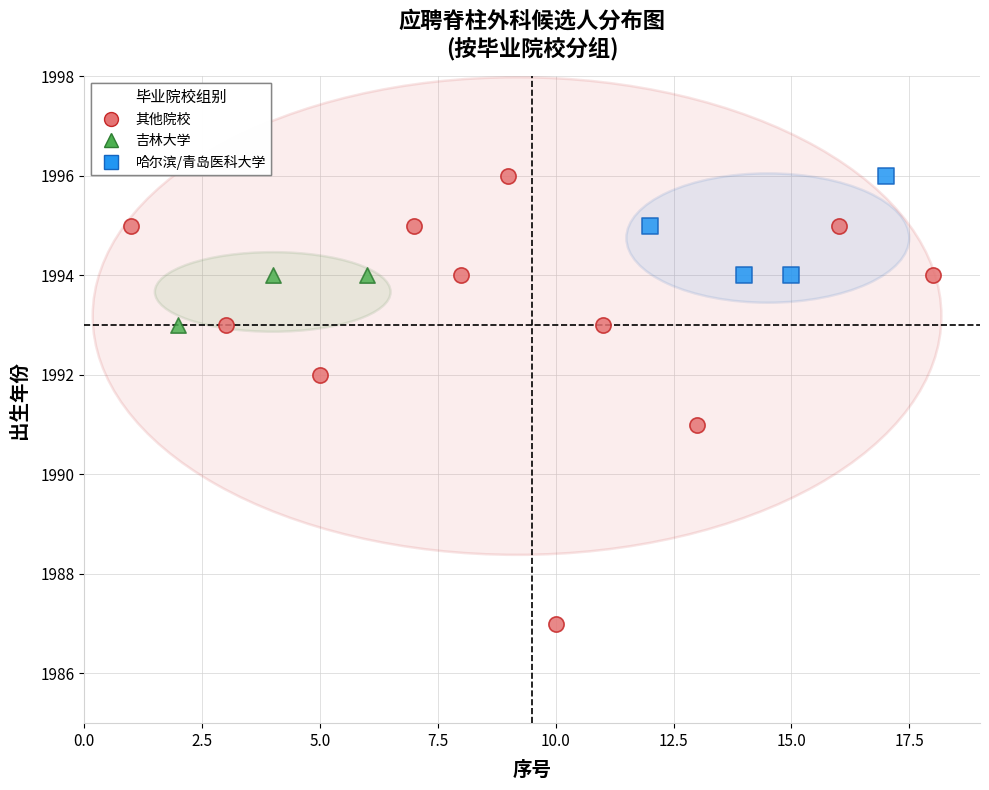

Which series has the largest Y range (max minus min)?

其他院校